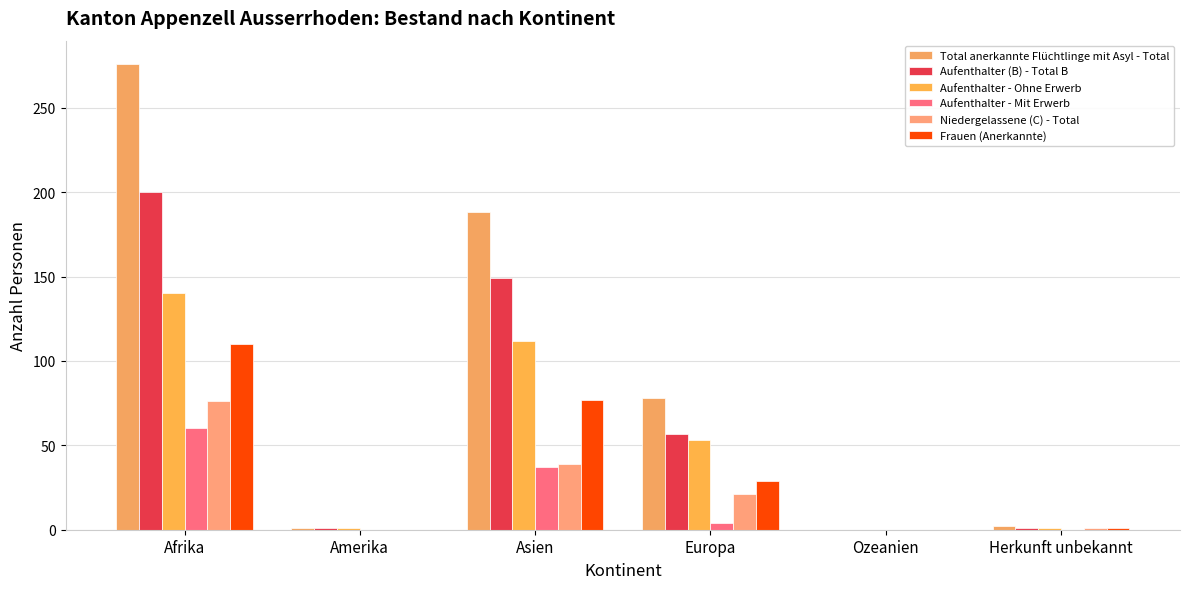

Between Asien and Europa, which series saw the biggest shift?

Total anerkannte Flüchtlinge mit Asyl - Total